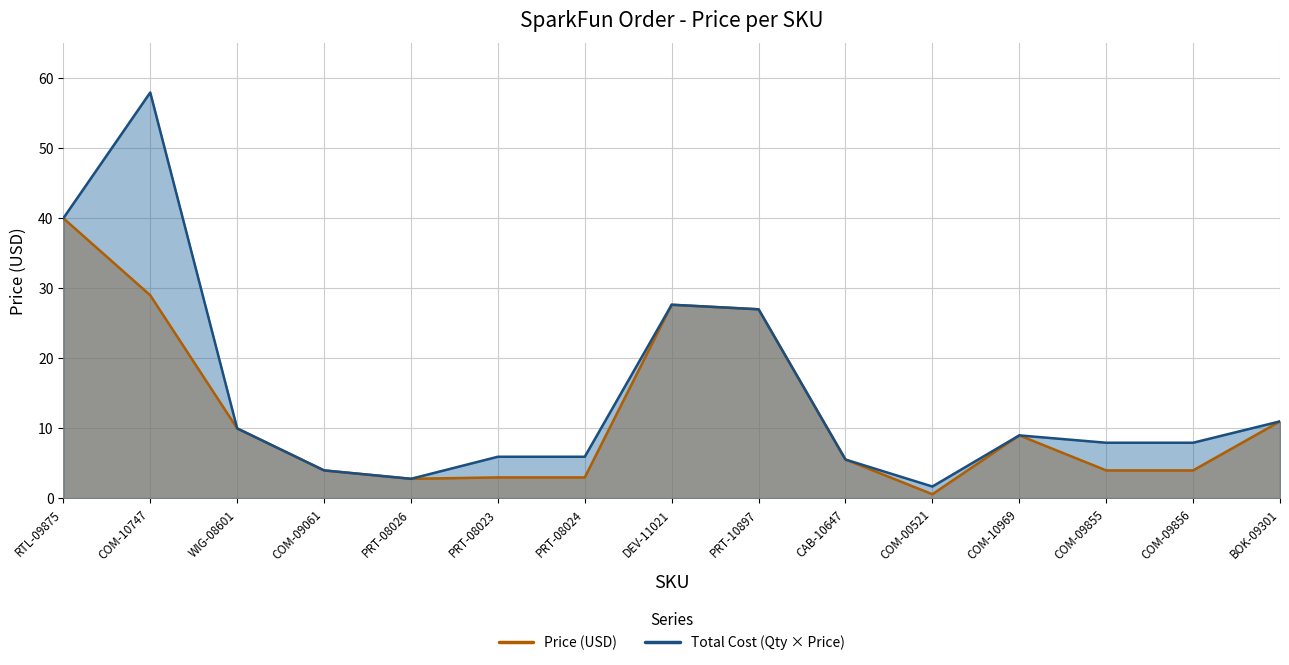

What is the total value across all series at PRT-10897?

53.9